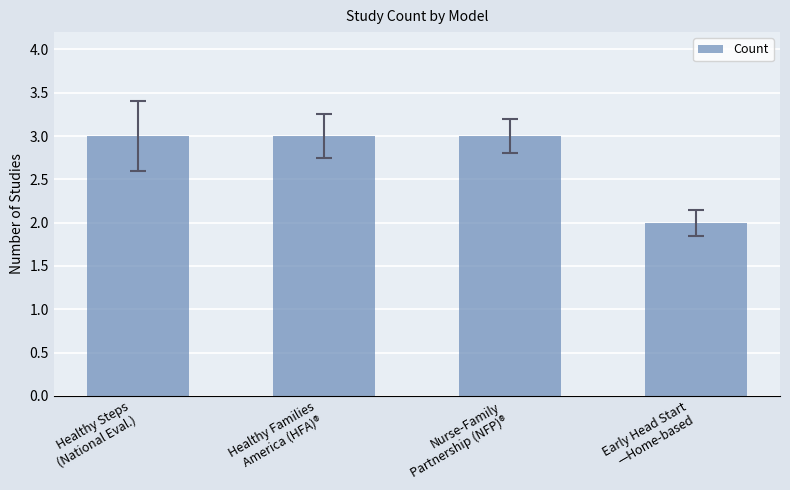

At which label is the value closest to 2?

Early Head Start
—Home-based